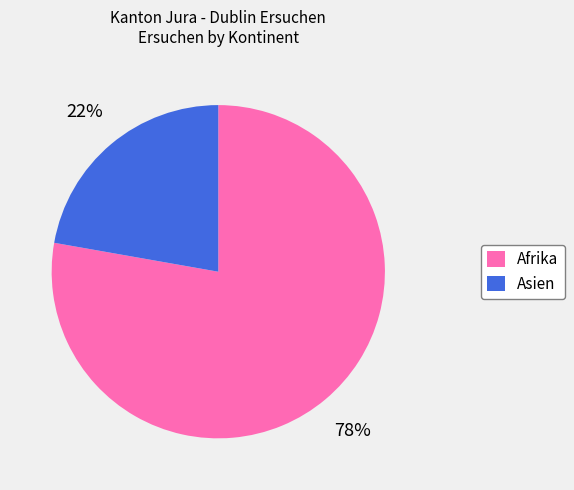

Which slice represents more than half of the pie?

Afrika